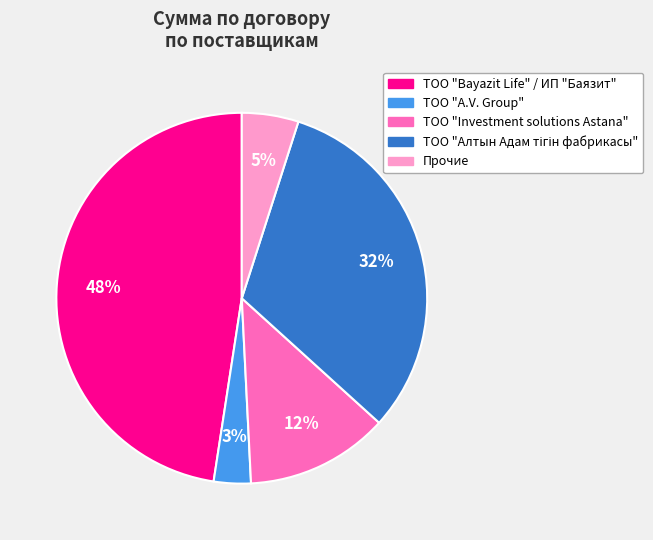

How many slices are in this pie chart?

5